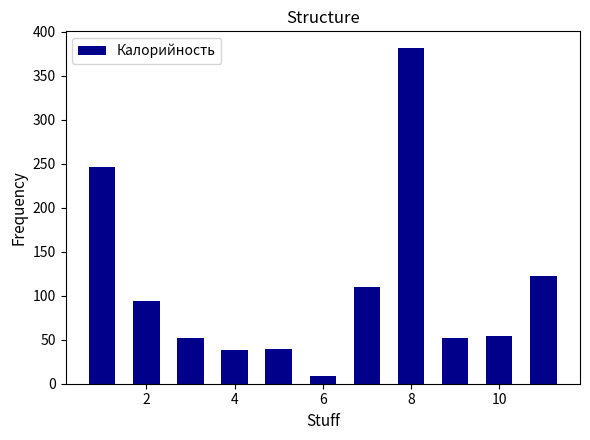

What is the greatest value displayed?

381.5